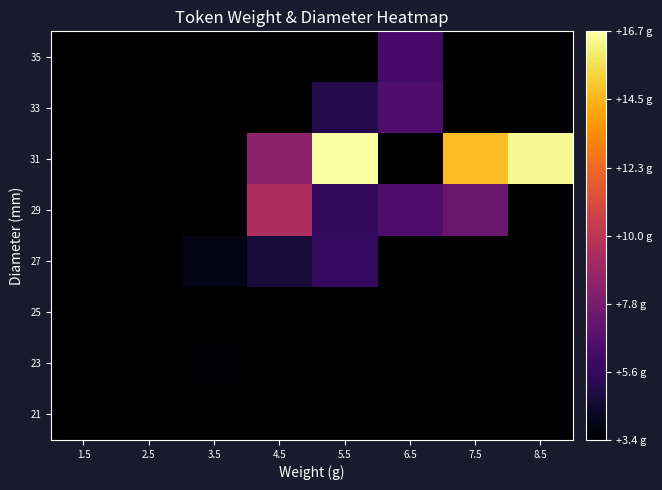

Is the value of 27 at 6.5 greater than the value of 25 at 6.5?

No